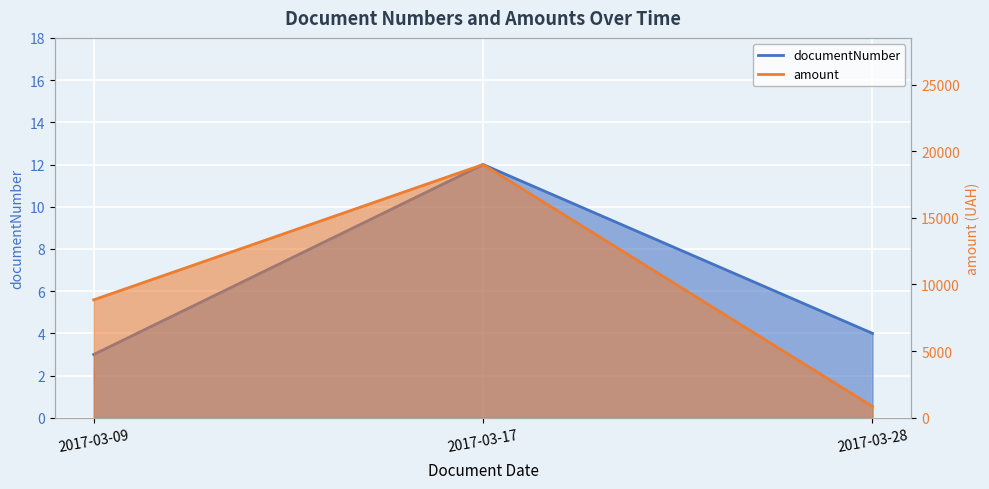

Reading left to right, extract all data points from this chart.

documentNumber: 3	12	4
amount: 8850	19000	850